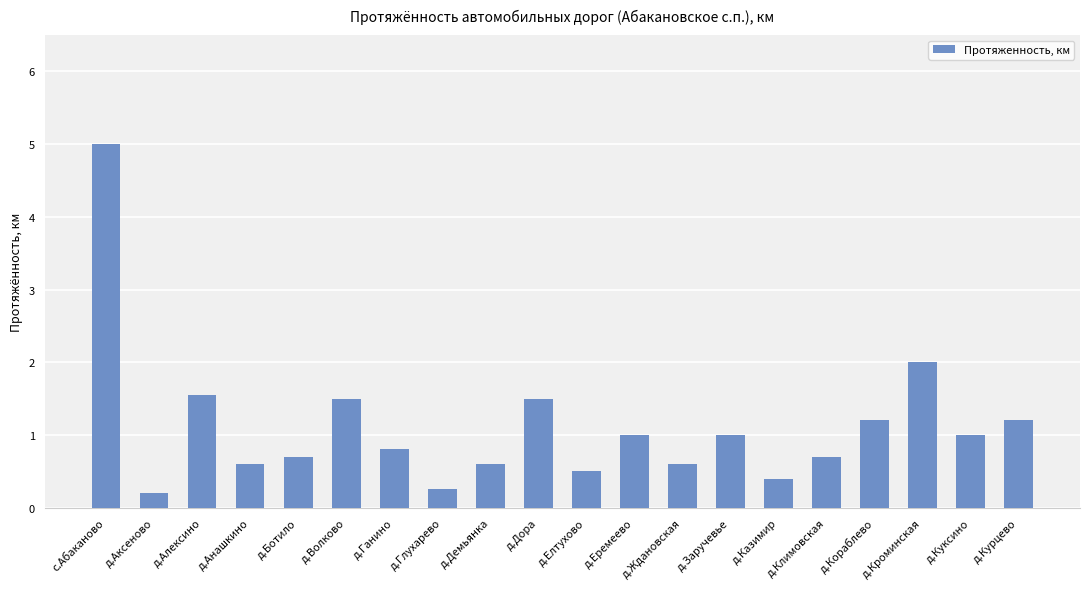

What is the value of the 16th bar from the left?

0.7